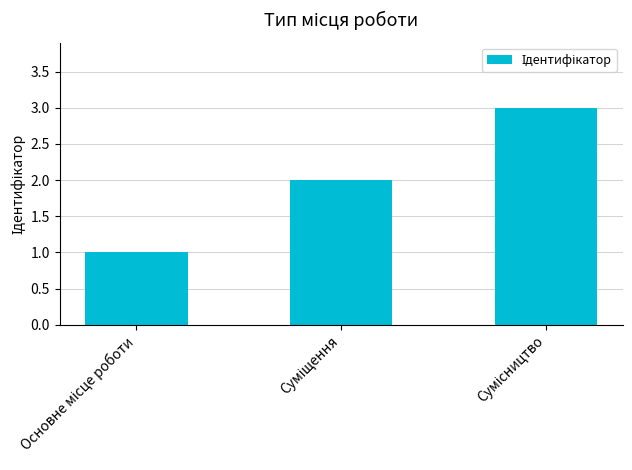

What is the maximum value shown in the chart?

3